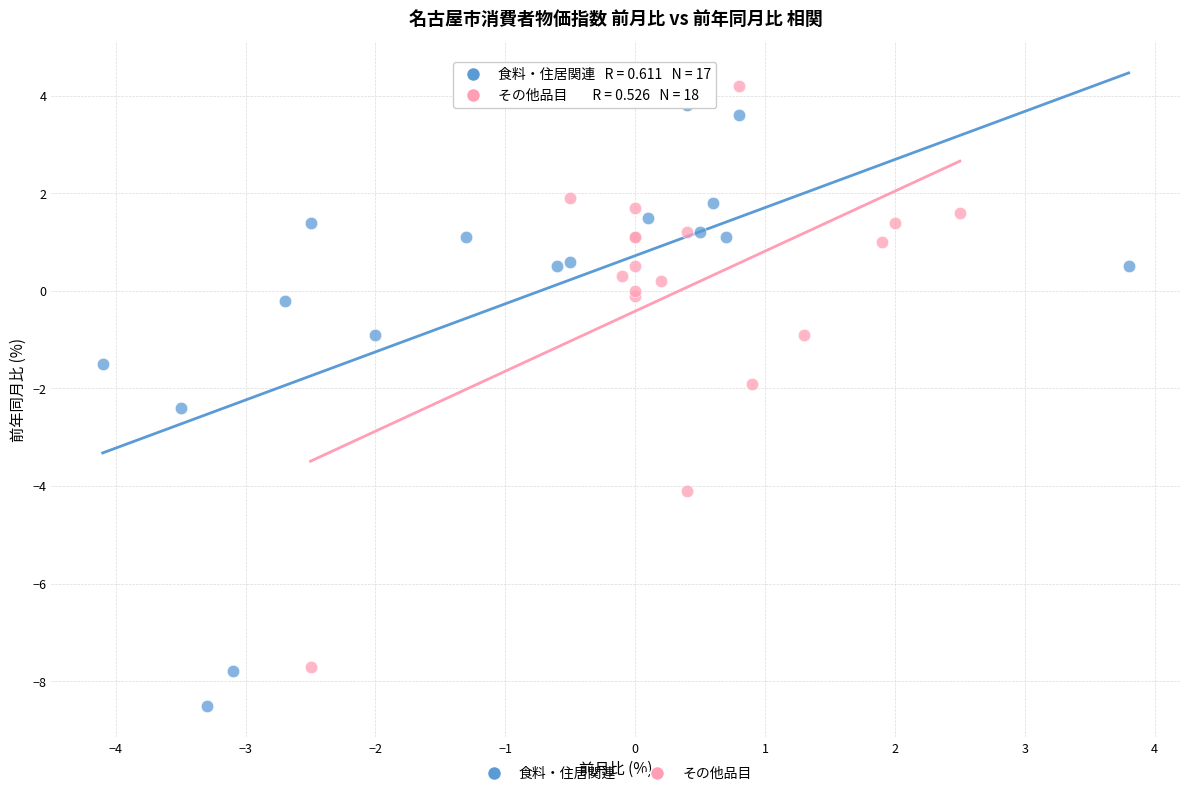

Which series reaches the minimum Y coordinate?

食料・住居関連